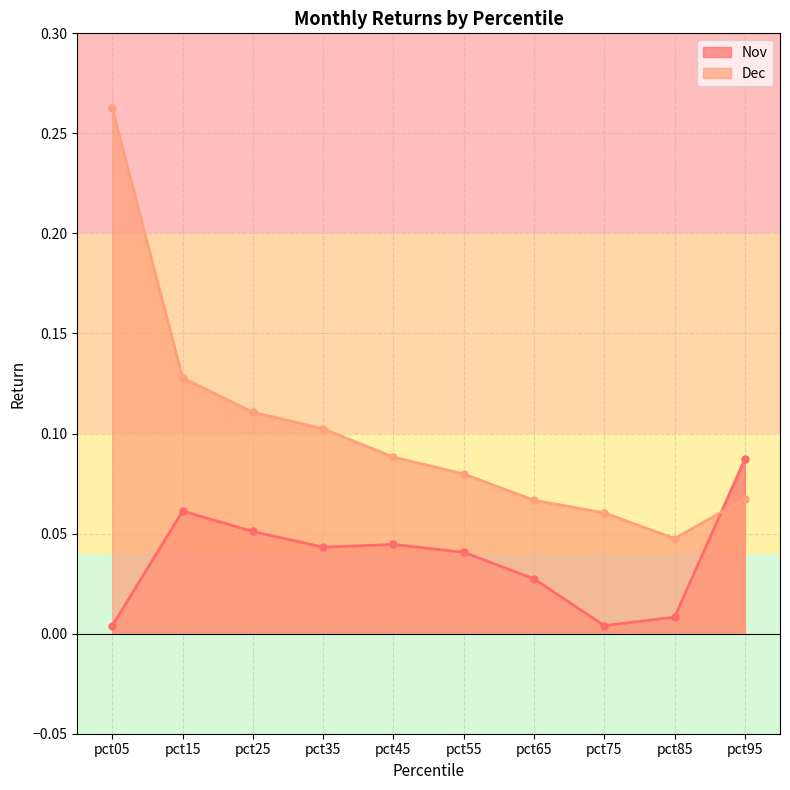

Which series ends up on top after the final intersection of Dec and Nov?

Nov